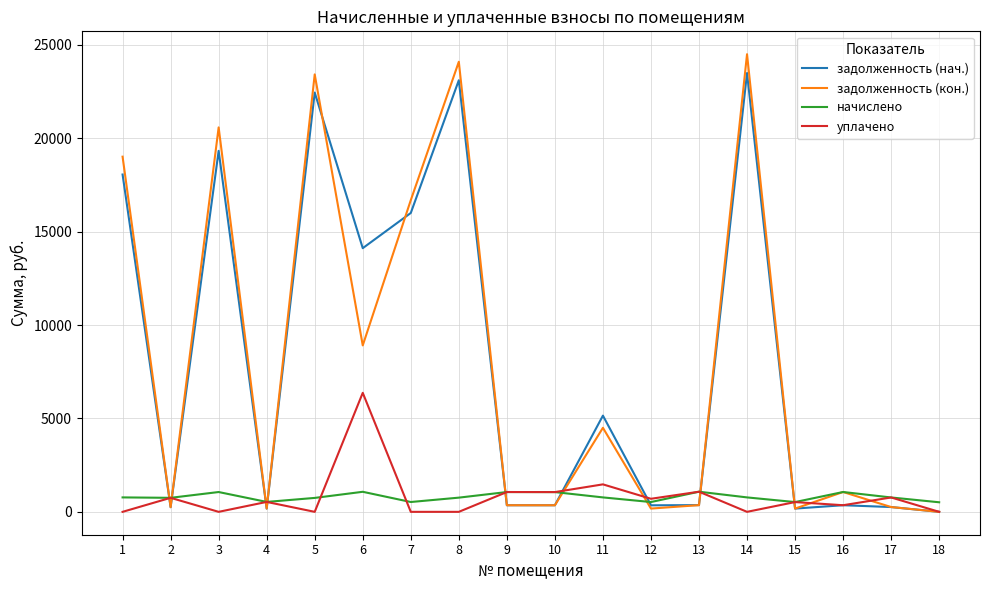

Is this an area chart (filled region under the line)?

No